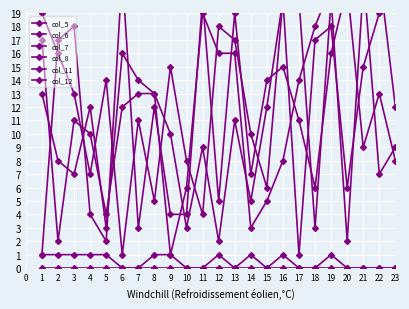

Is this an area chart (filled region under the line)?

No